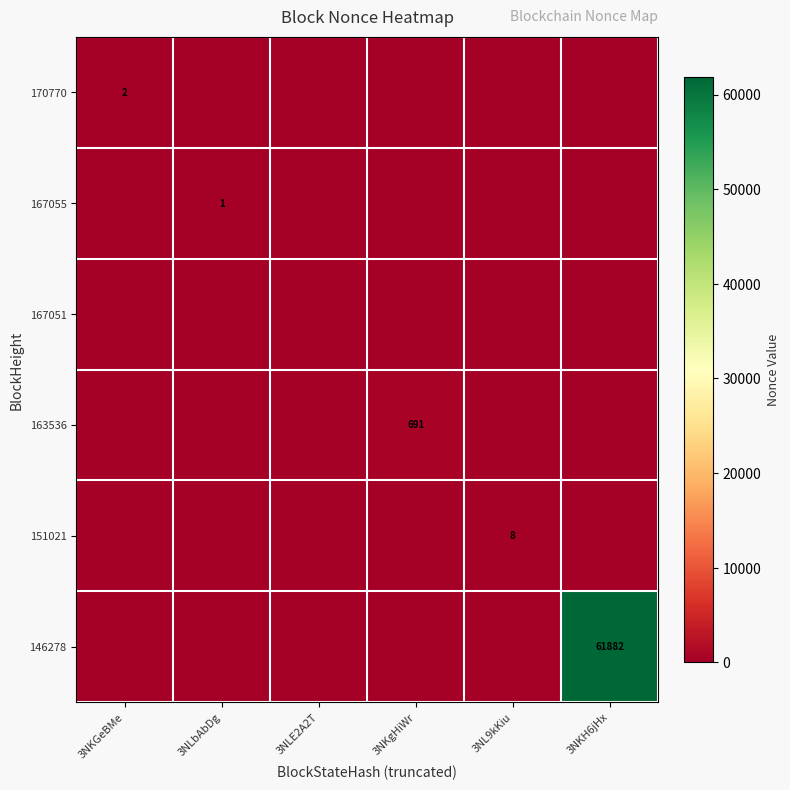

The 151021 series shows 8 at 3NL9kKiu. True or false?

True